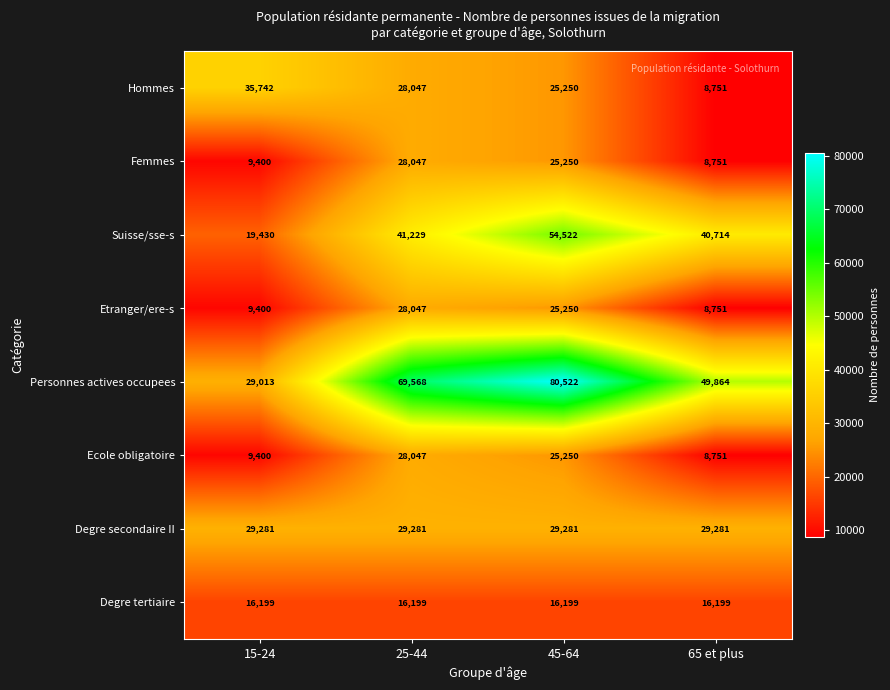

Which series has the largest total across all categories?

Personnes actives occupees